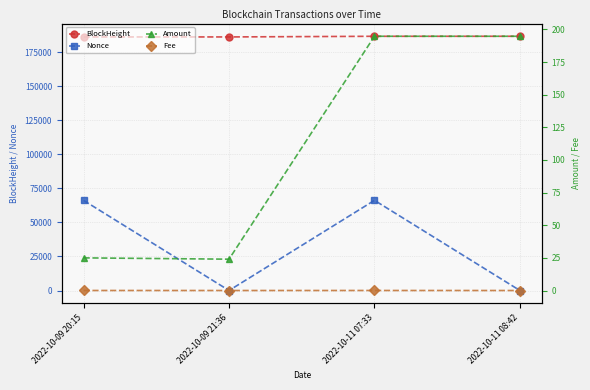

At which label is BlockHeight closest to 186421?

2022-10-09 21:36